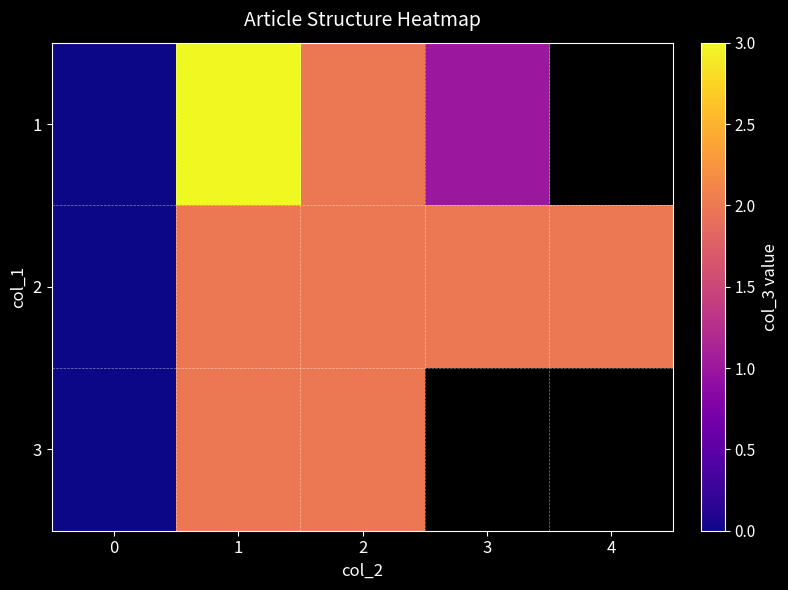

What is the difference between the highest and lowest values at 3?

1.0